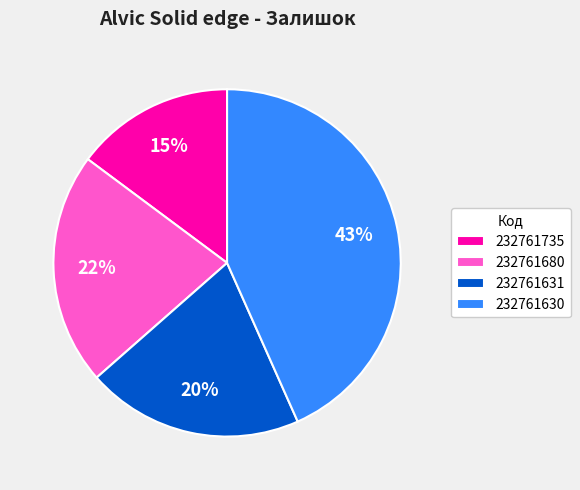

What percentage is the 232761630 slice, to the nearest percent?

43%